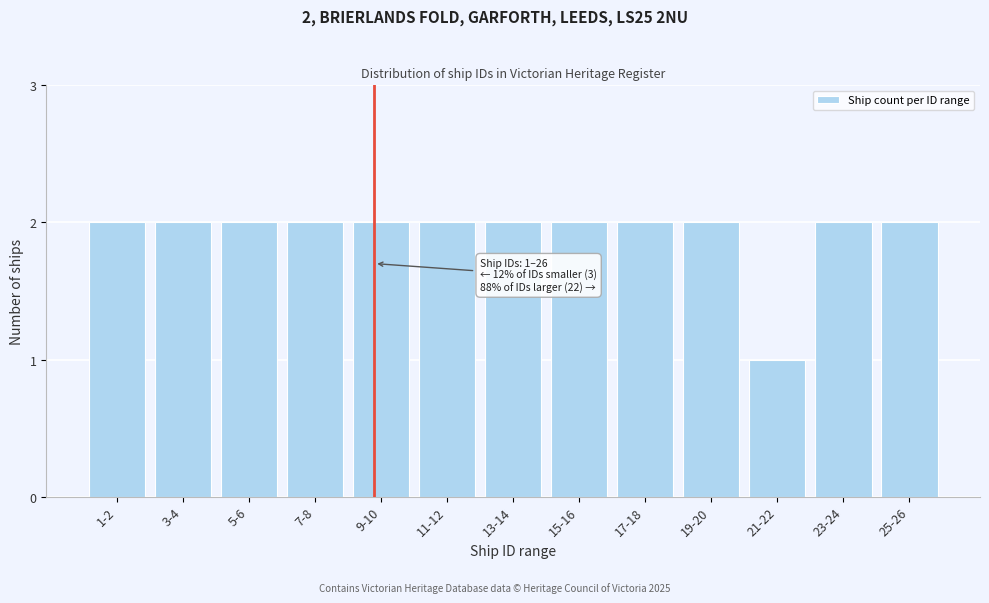

Reading left to right, list all the values displayed in this chart.

2	2	2	2	2	2	2	2	2	2	1	2	2